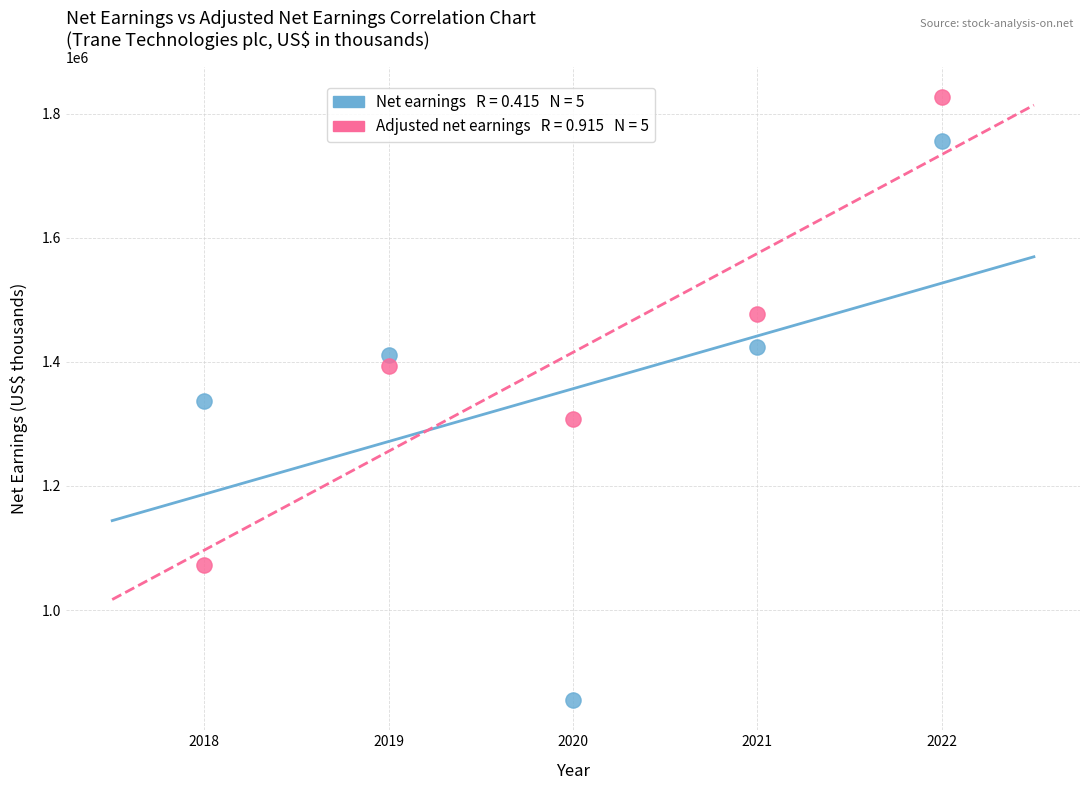

Across all data points, what is the range of X values (max minus min)?

4